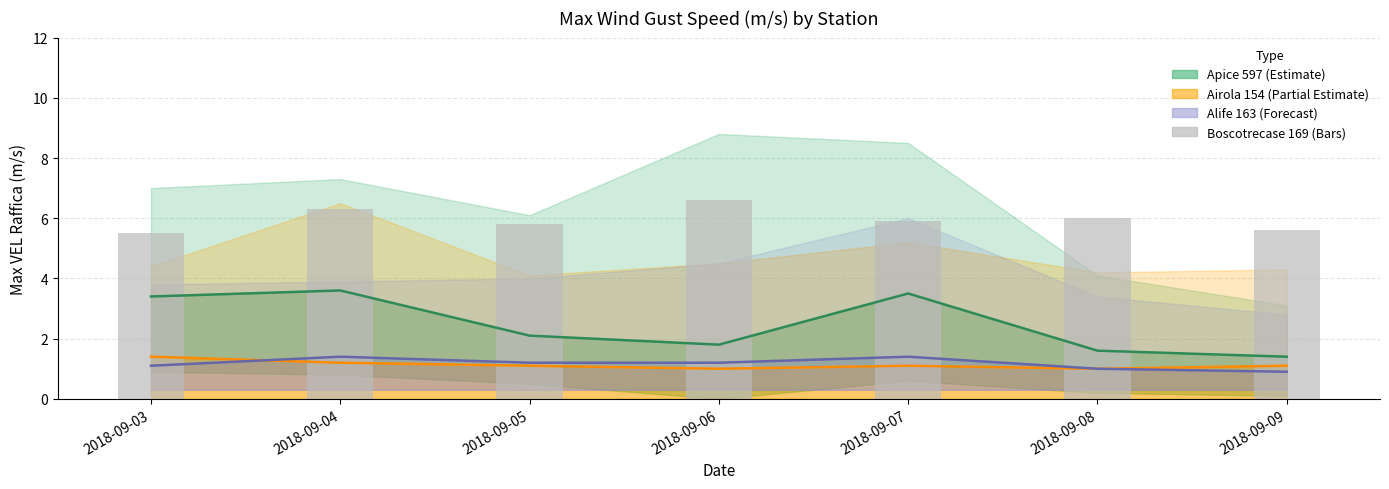

At which category is the sum across all series the highest?

2018-09-04